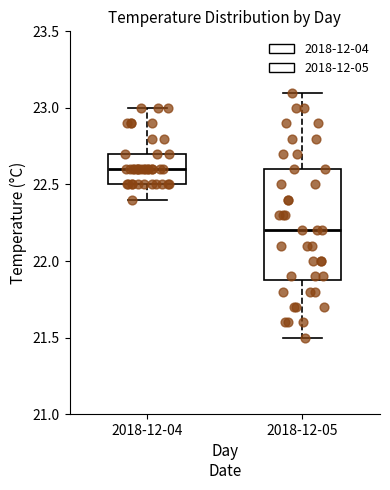

Reading left to right, transcribe this box plot: for each box, give where its median line is, the range the box spans, and where its two whiskers end, as read against the y-axis. The values are not printed on the chart, so give them approximately, as read against the axis.

2018-12-04: median 22.6, box 22.5 to 22.7, whiskers 22.4 to 23.0
2018-12-05: median 22.2, box 21.9 to 22.6, whiskers 21.5 to 23.1